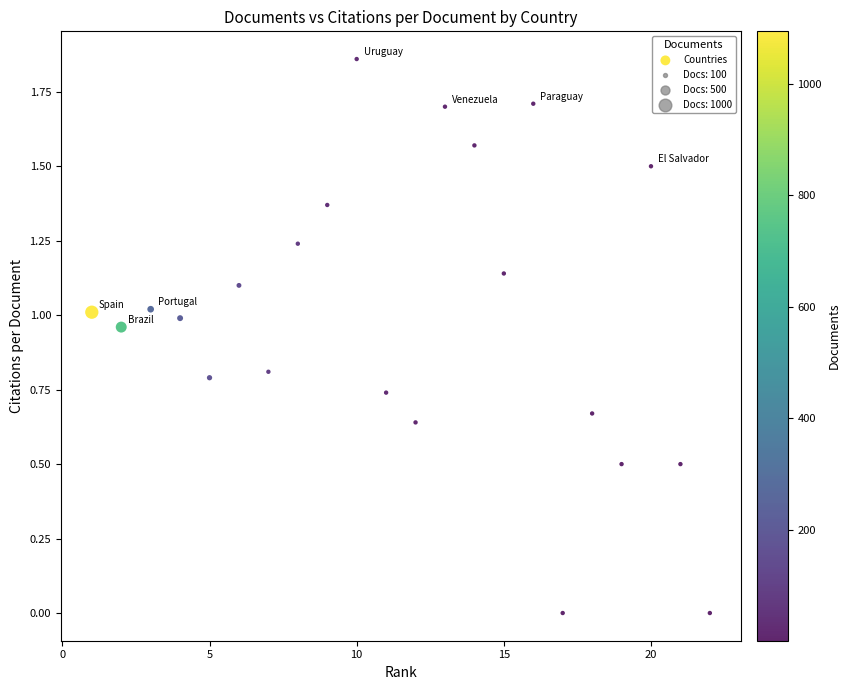

What is the range of X values (max minus min)?

21.0